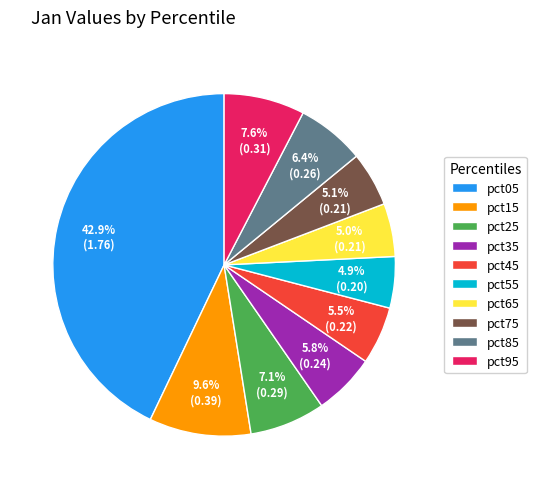

Which slice is the largest?

pct05